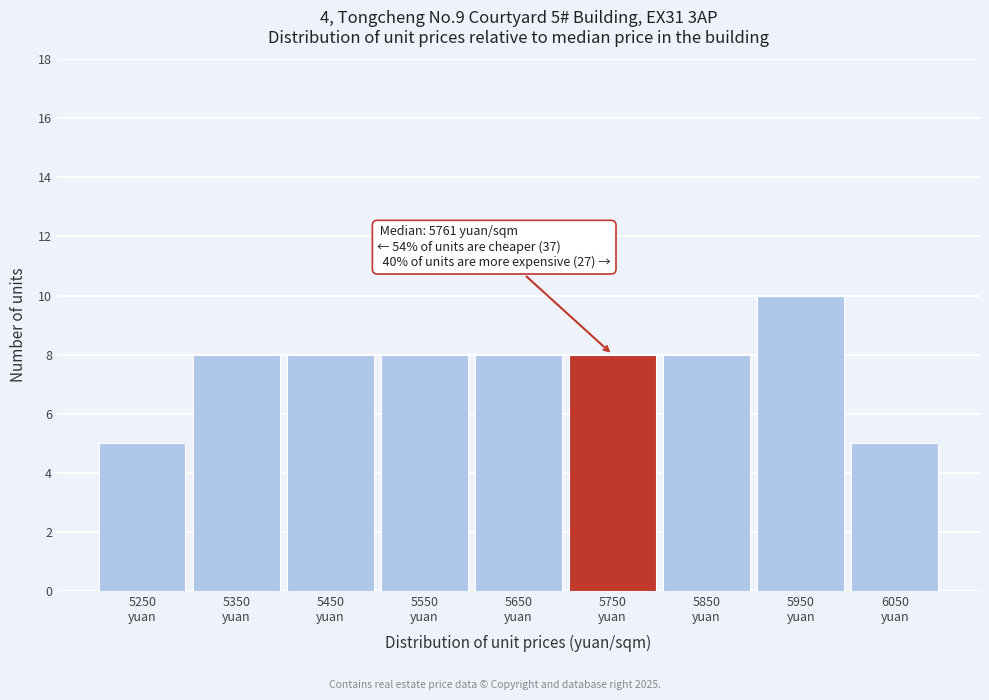

Reading left to right, list all the values displayed in this chart.

5	8	8	8	8	8	8	10	5